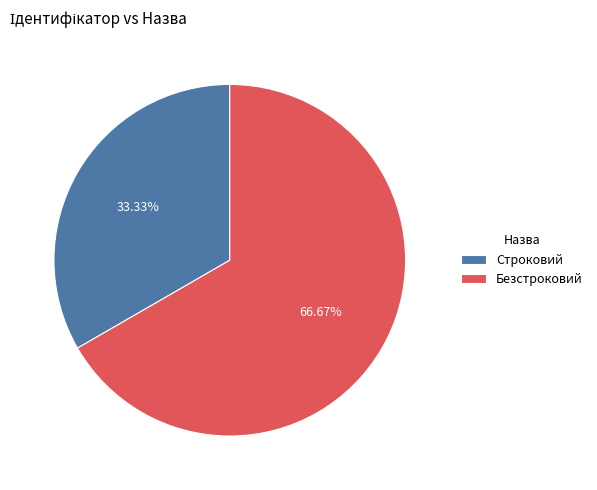

Which has a higher value, Безстроковий or Строковий?

Безстроковий